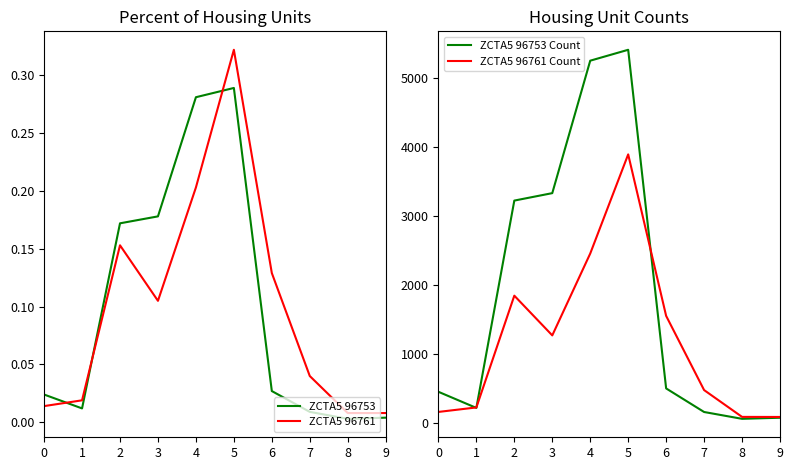

Which label corresponds to the largest value in the chart?

5